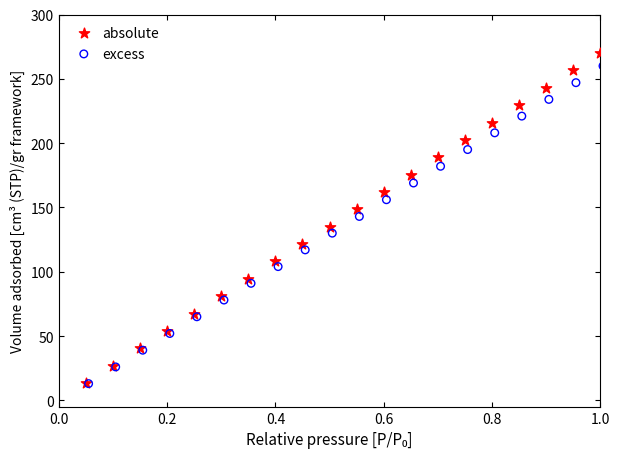

Which series has the widest spread of Y values?

absolute